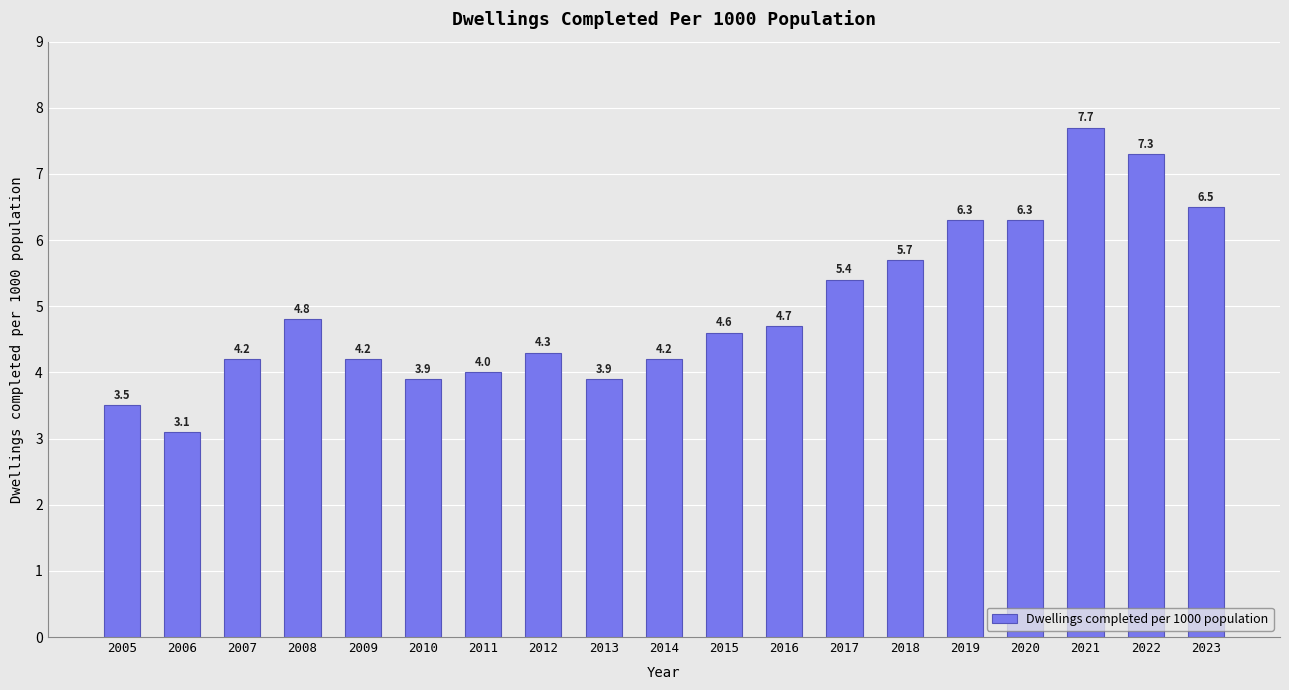

Are the bars grouped side by side (vs. stacked)?

No